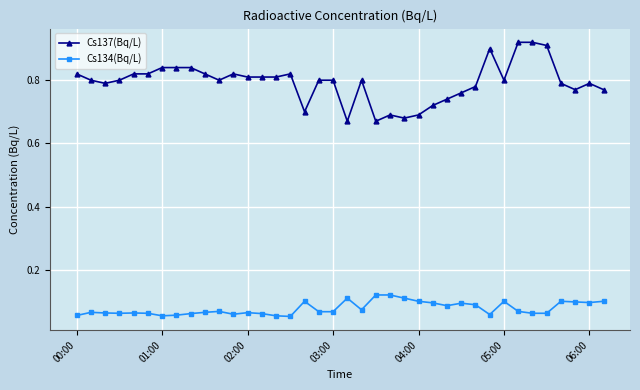

Rank the series by their maximum value, from highest to lowest.

Cs137(Bq/L), Cs134(Bq/L)